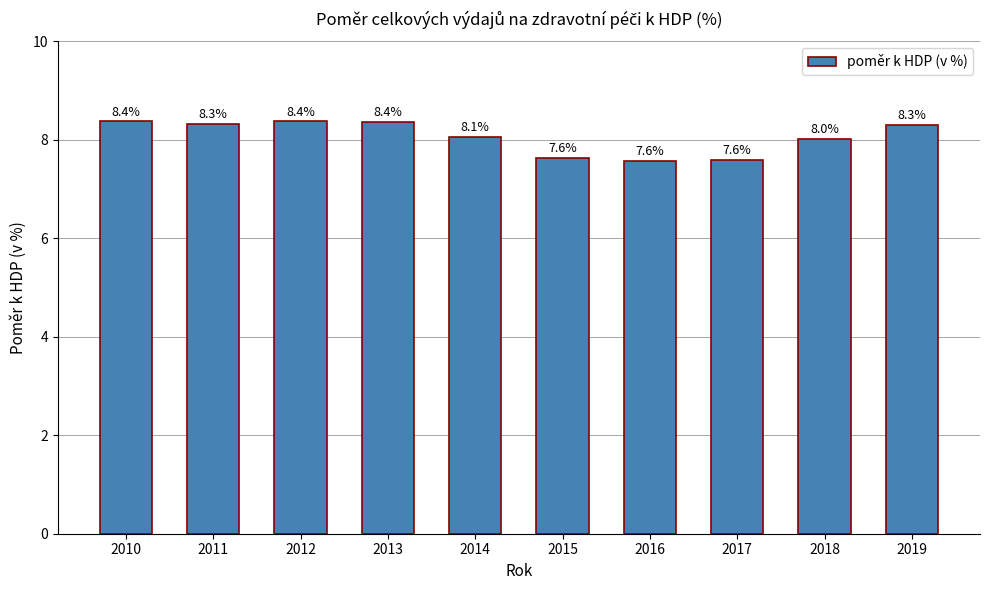

Reading left to right, list all the values displayed in this chart.

8.4	8.3	8.4	8.4	8.1	7.6	7.6	7.6	8.0	8.3